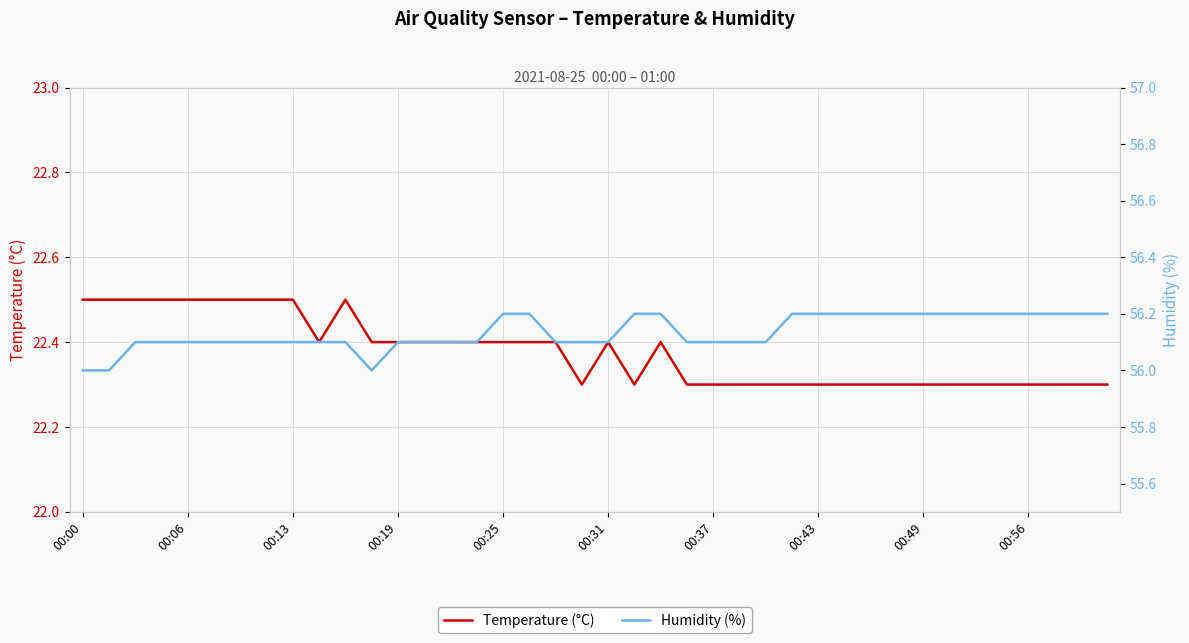

True or false: Humidity (%) and Temperature (°C) intersect in this chart.

False